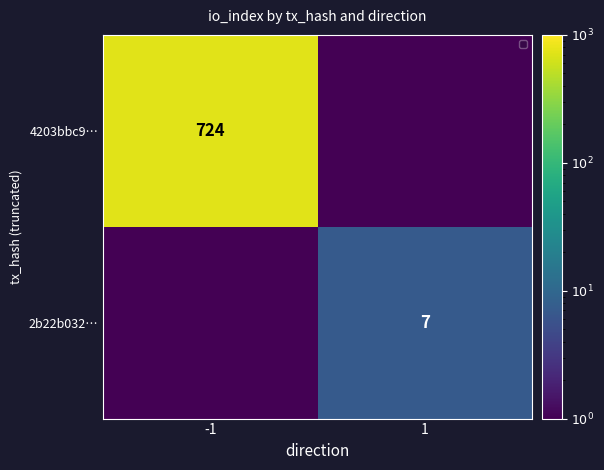

The 4203bbc9… series shows 325.0 at -1. True or false?

False